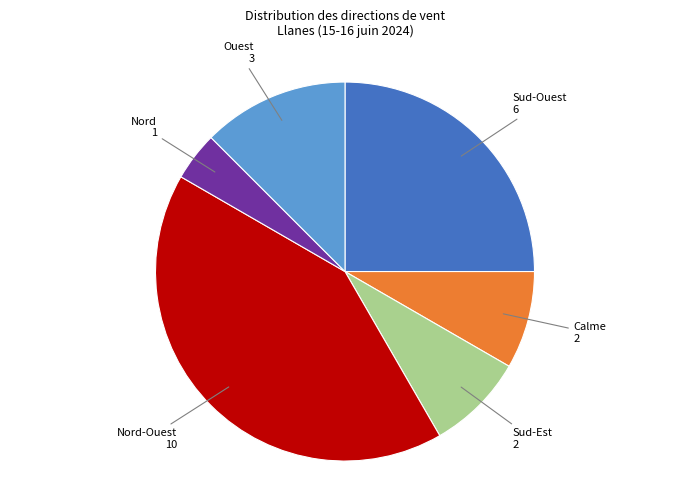

Is there any slice that represents more than half of the pie?

No